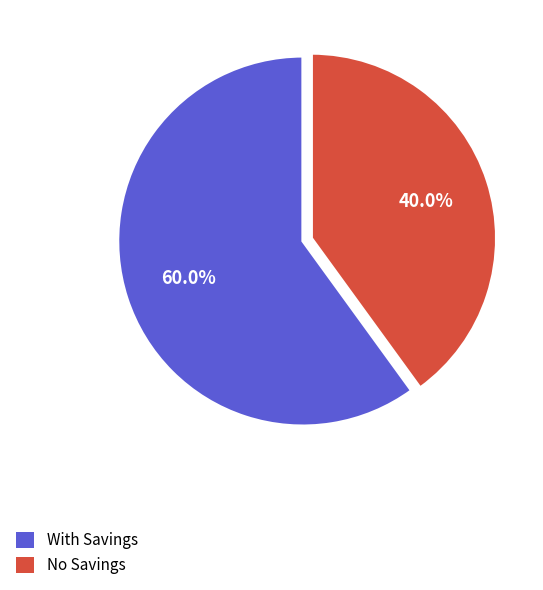

Which slice is the smallest?

No Savings